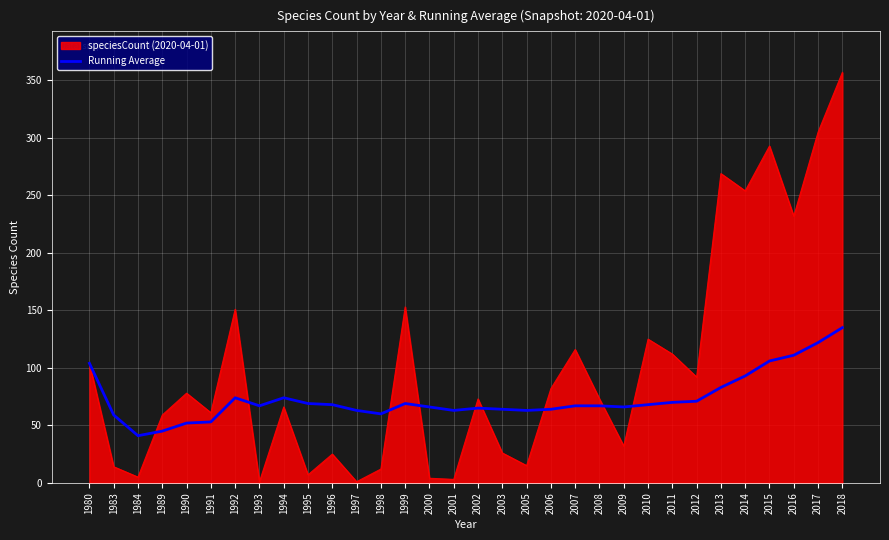

Is it true that speciesCount (2020-04-01) equals 1 at 1993?

True